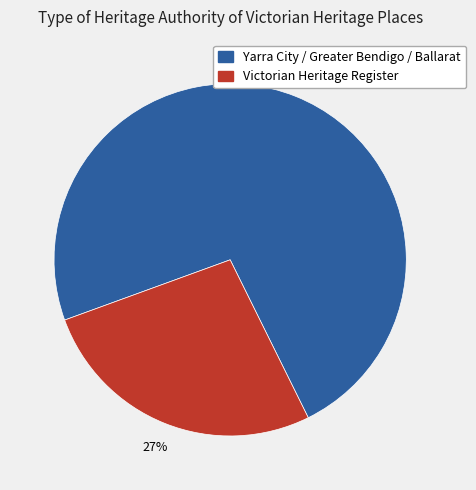

Is there any slice that represents more than half of the pie?

Yes